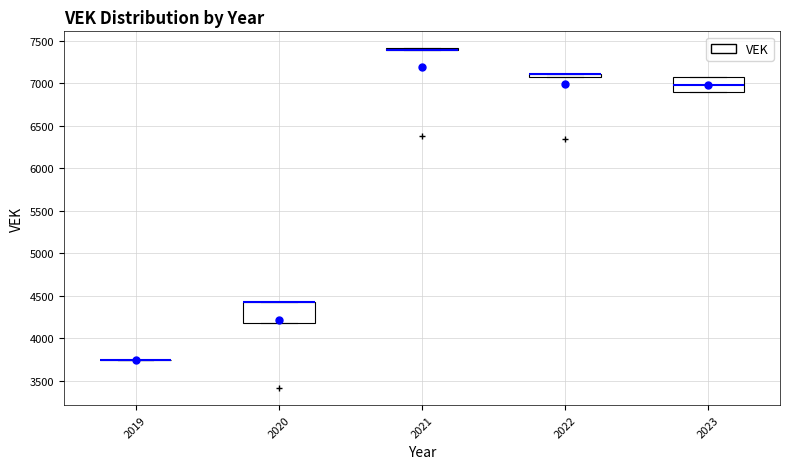

Comparing the boxes themselves (not the whiskers), which one is the tallest?

2020